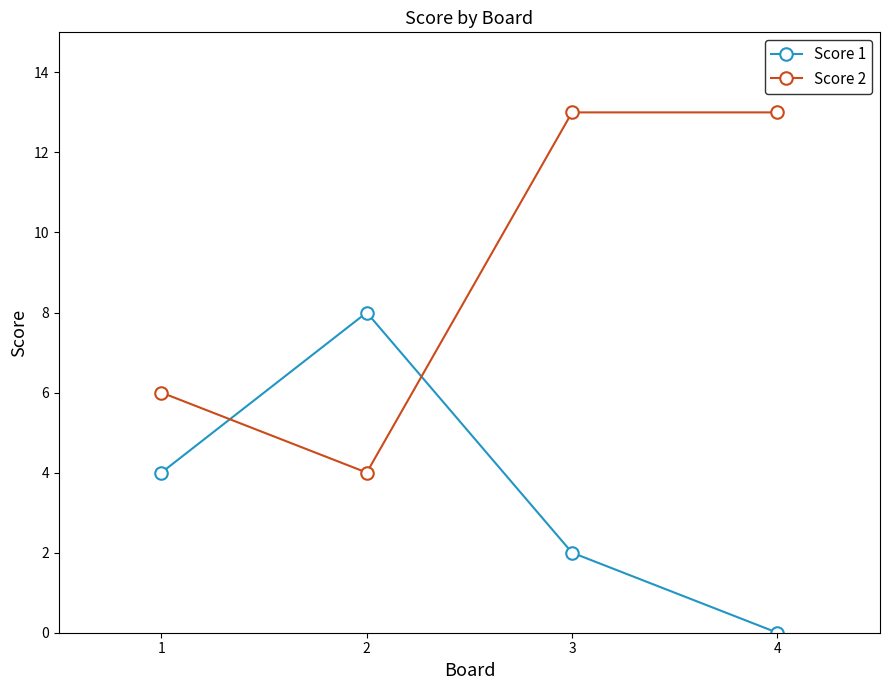

What is the spread (max minus min) of values at 1?

2